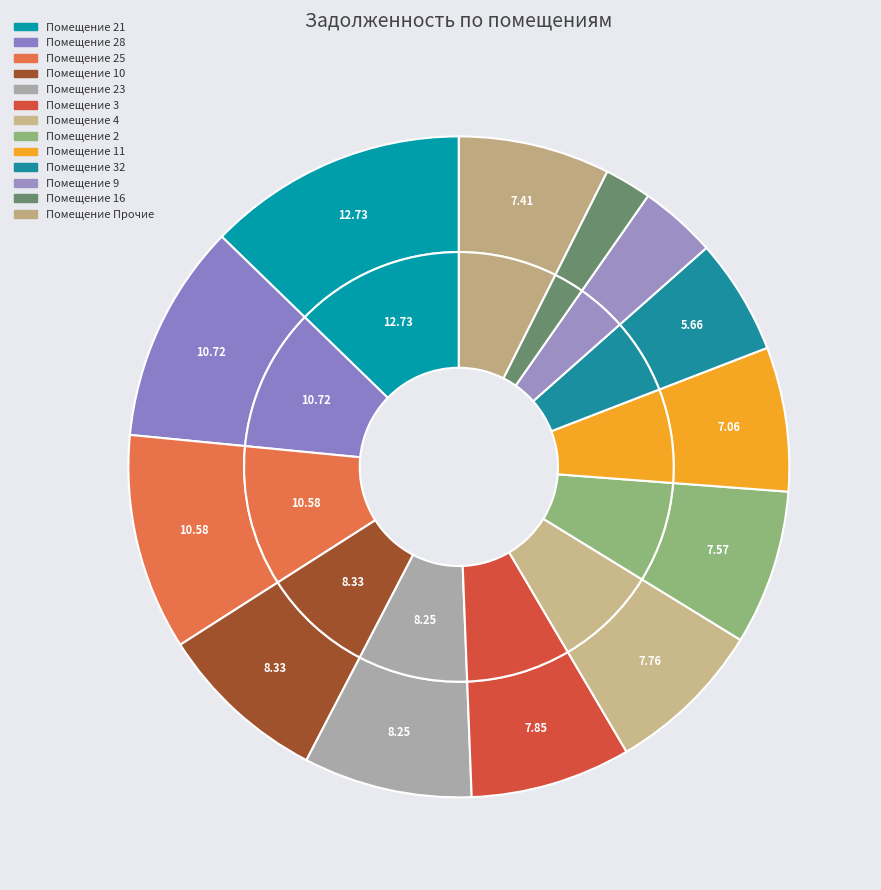

What is the largest slice in the pie chart?

21